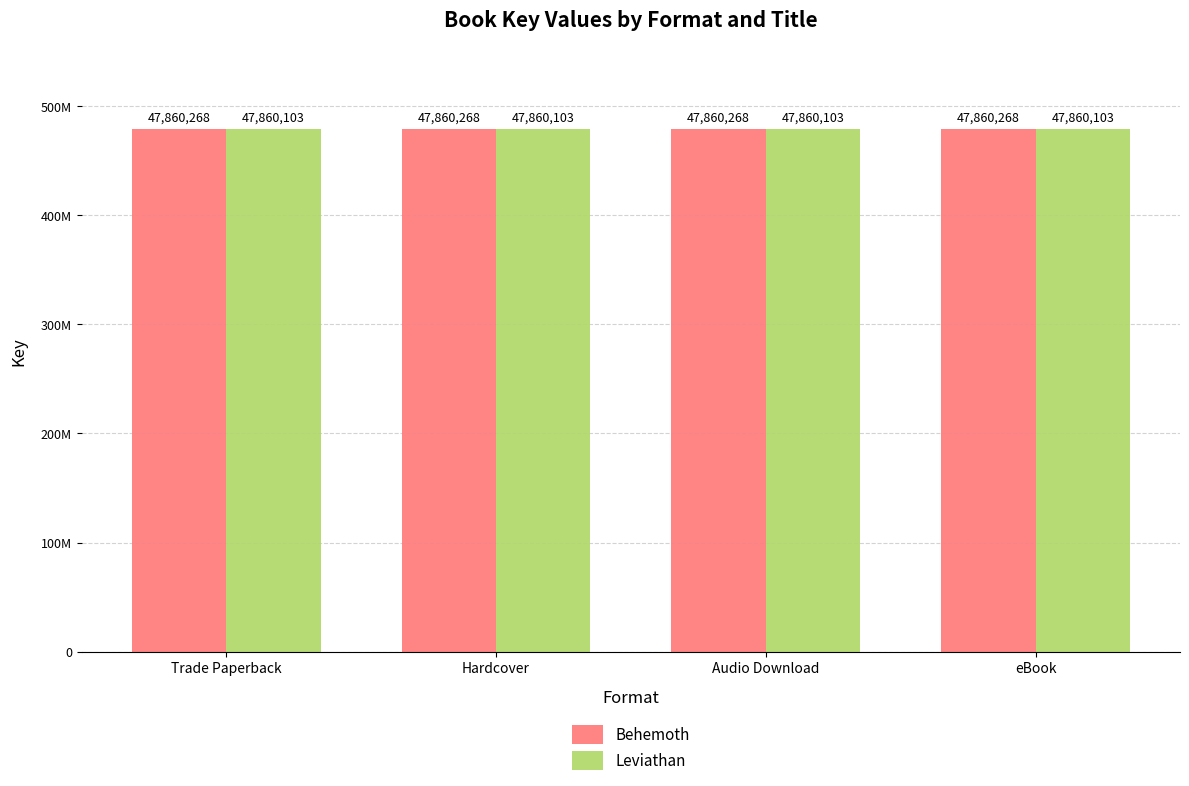

True or false: Behemoth has a value of 47860268 at Hardcover.

True